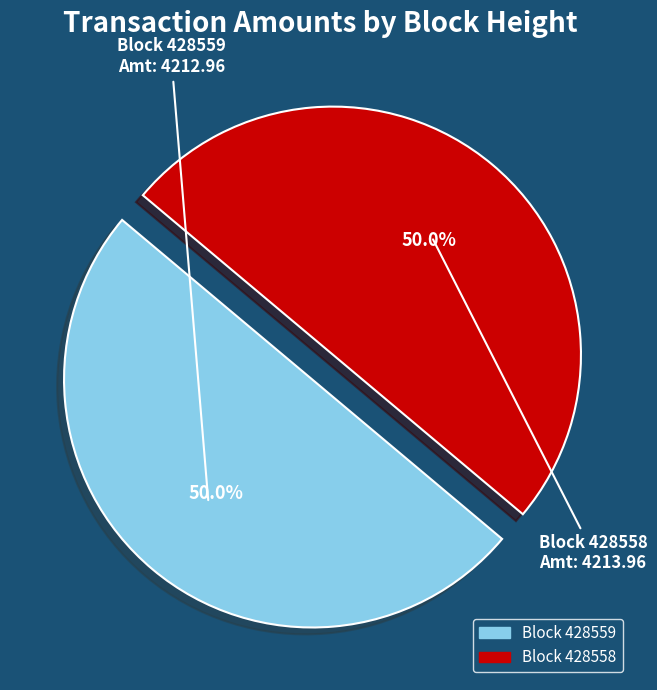

Do Block 428558 and Block 428559 together represent more than half of the pie?

Yes